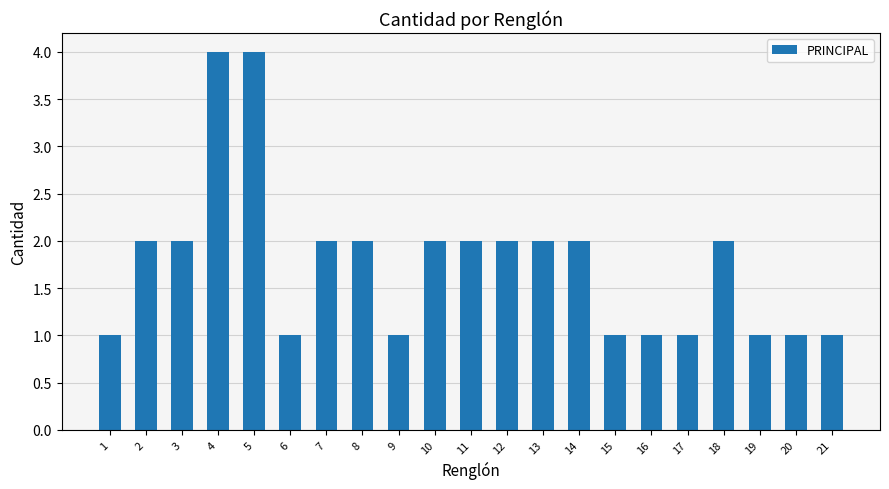

What is the average value?

2